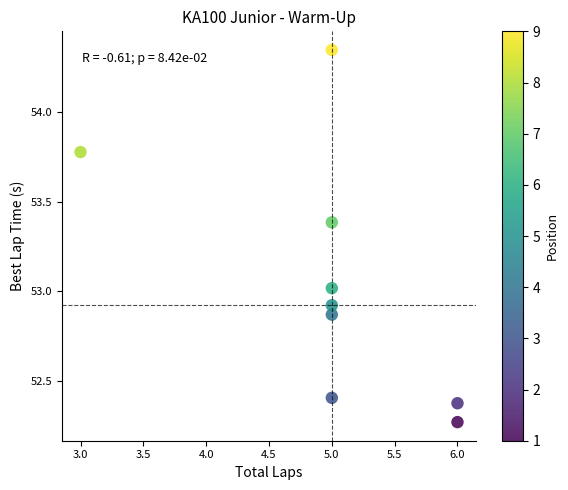

What is the average X value?

5.0